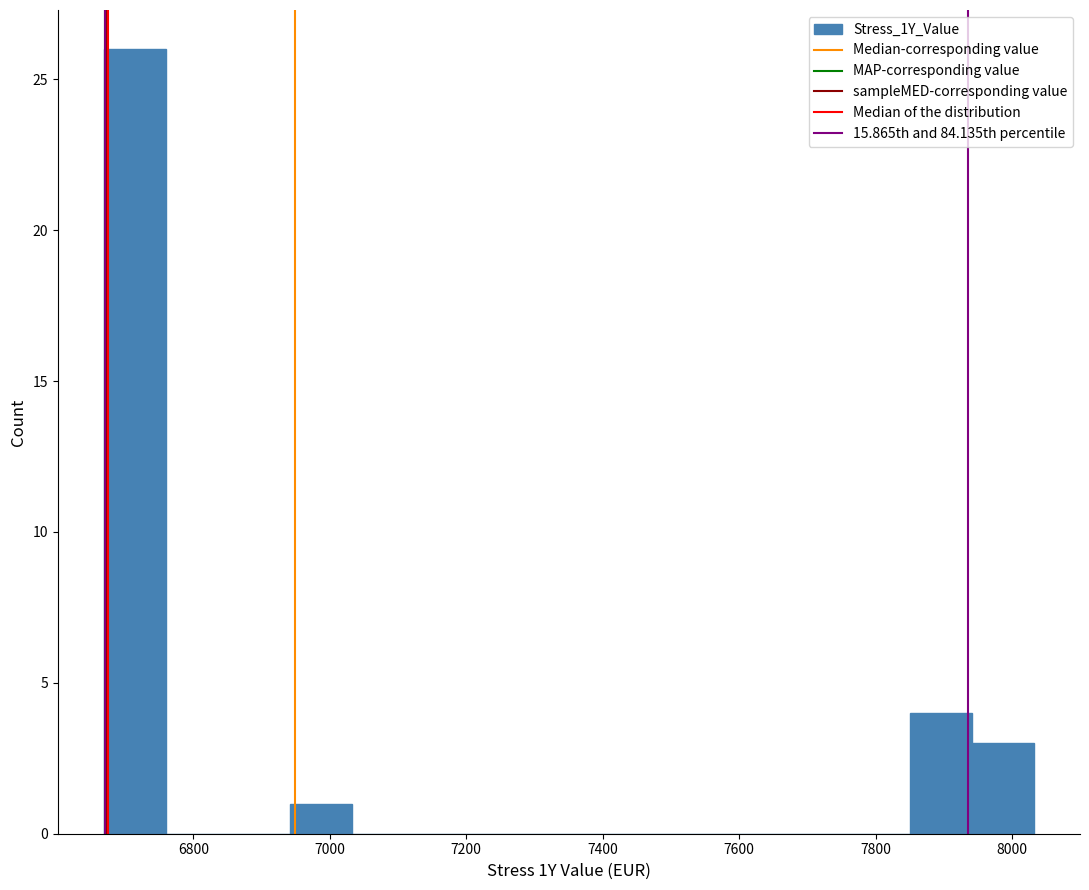

How tall is the bar that spans 7840 to 7940 on the x-axis? Neither the bar edges nor the heights are printed on the chart, so give them approximately, as read against the axes.

4